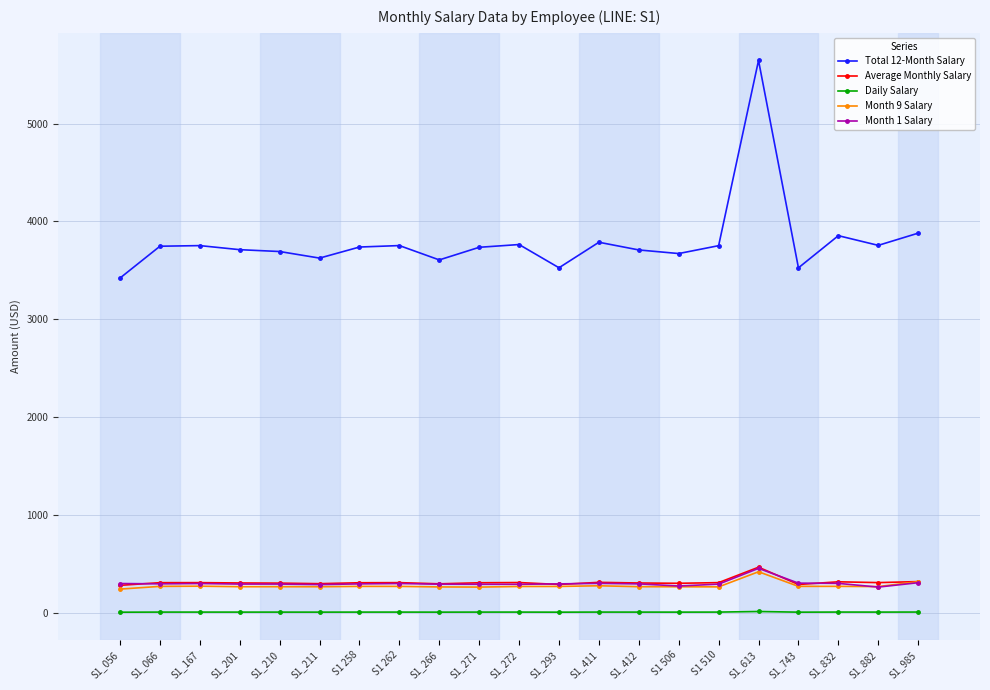

What is the minimum value for Month 9 Salary?

246.7